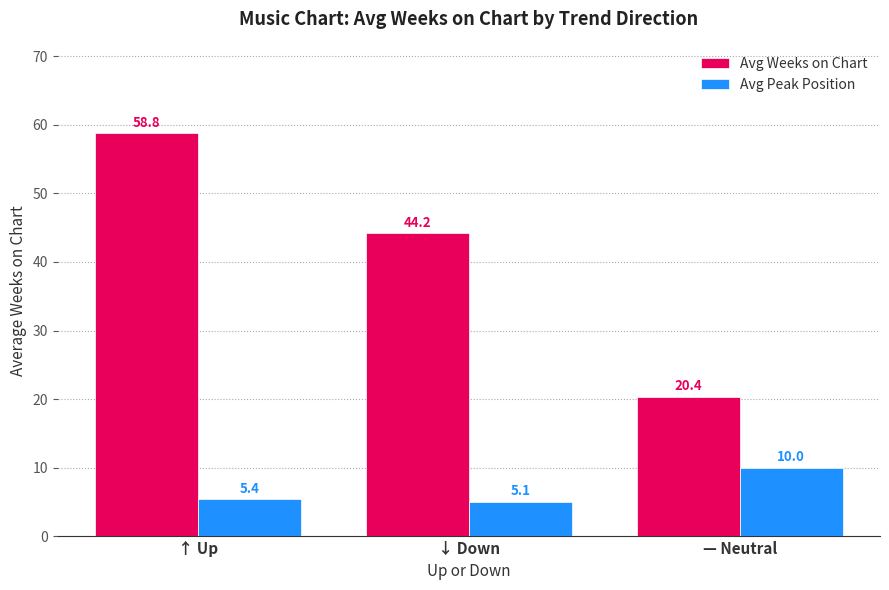

What is the total value across all series at ↑ Up?

64.2